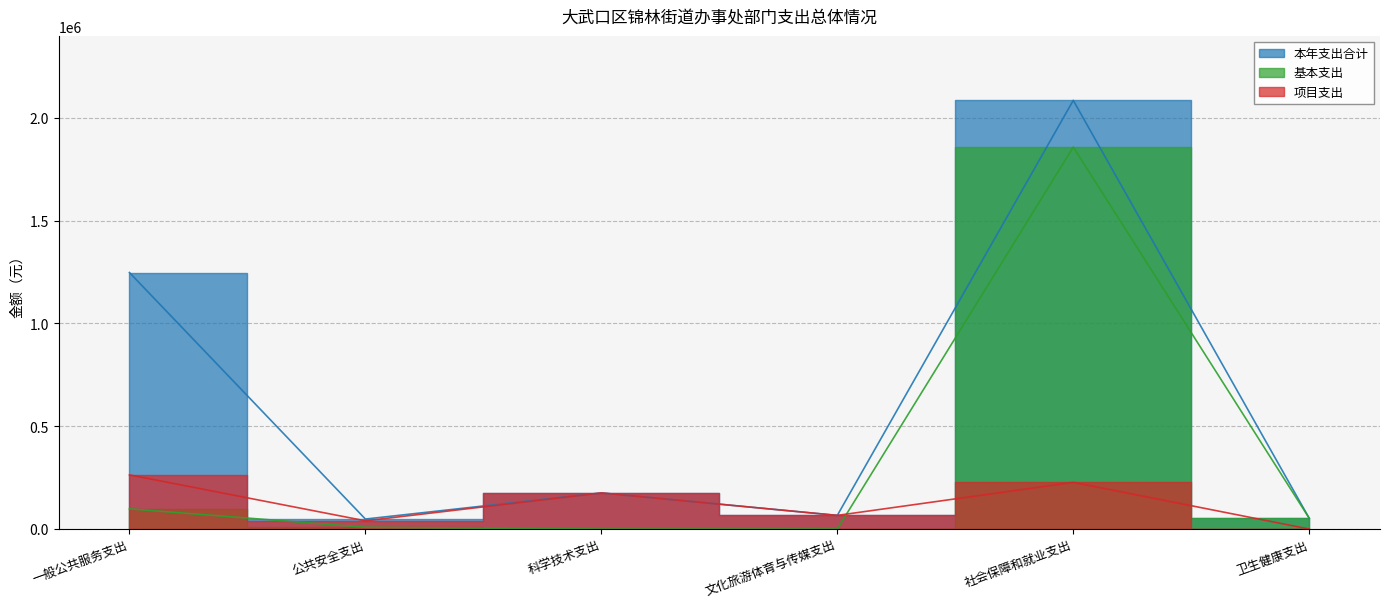

How many values in 项目支出 are above zero?

5